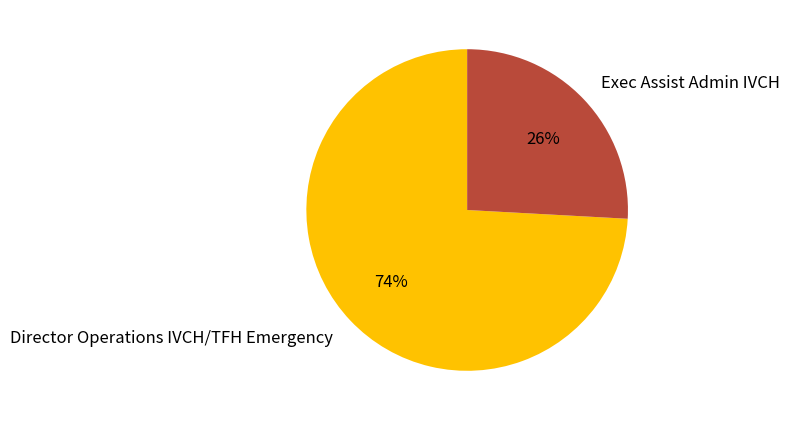

Which category has the biggest portion of the pie?

Director Operations IVCH/TFH Emergency